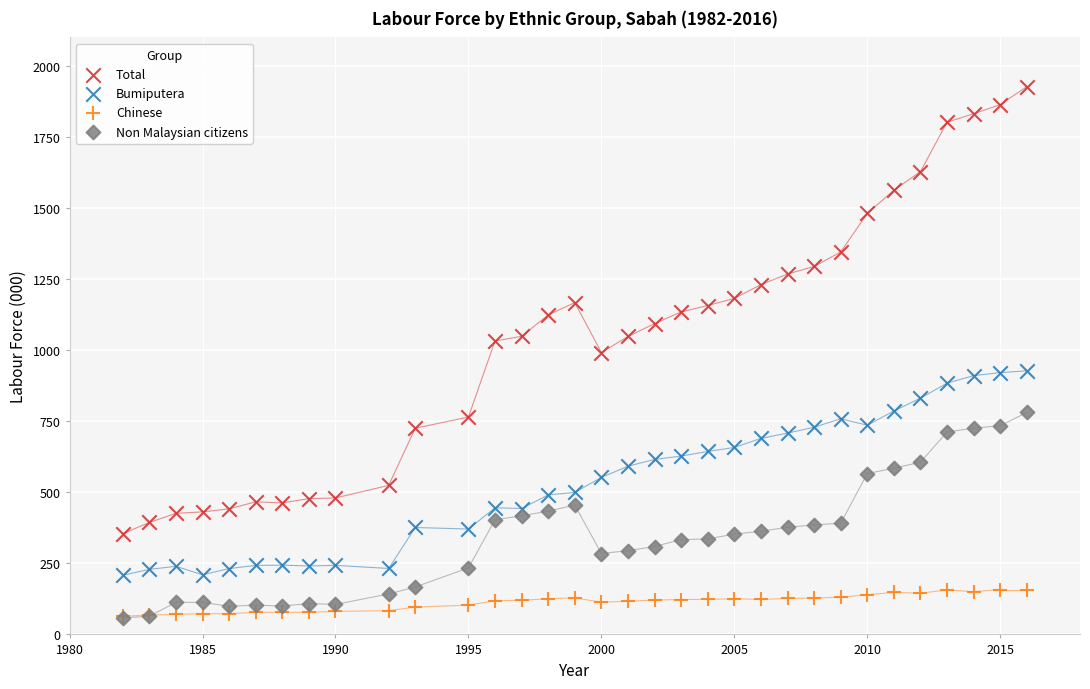

Which series reaches the maximum Y coordinate?

Total